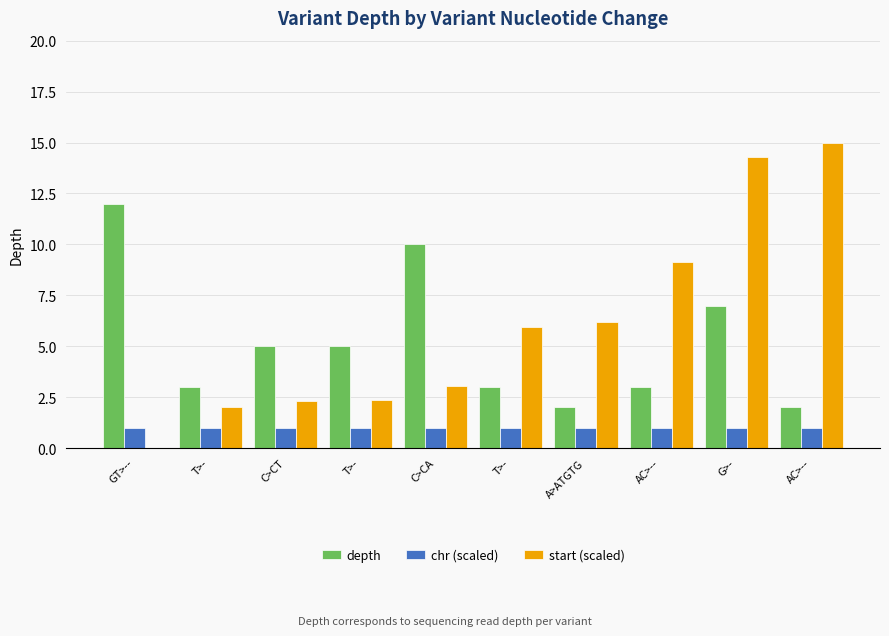

What is the difference between the second highest and minimum values in the depth series?

8.0